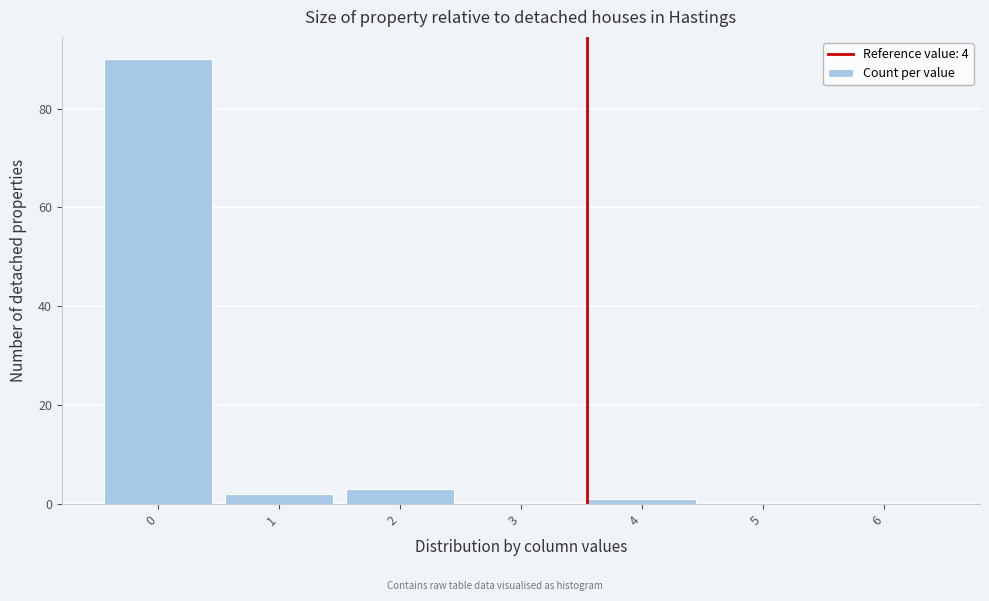

Reading left to right, what are all the values shown in this chart?

0=90	1=2	2=3	3=0	4=1	5=0	6=0